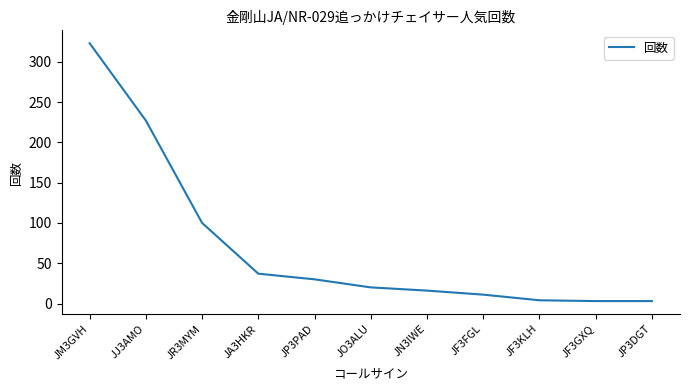

What is the change in value from JR3MYM to JA3HKR?

-63